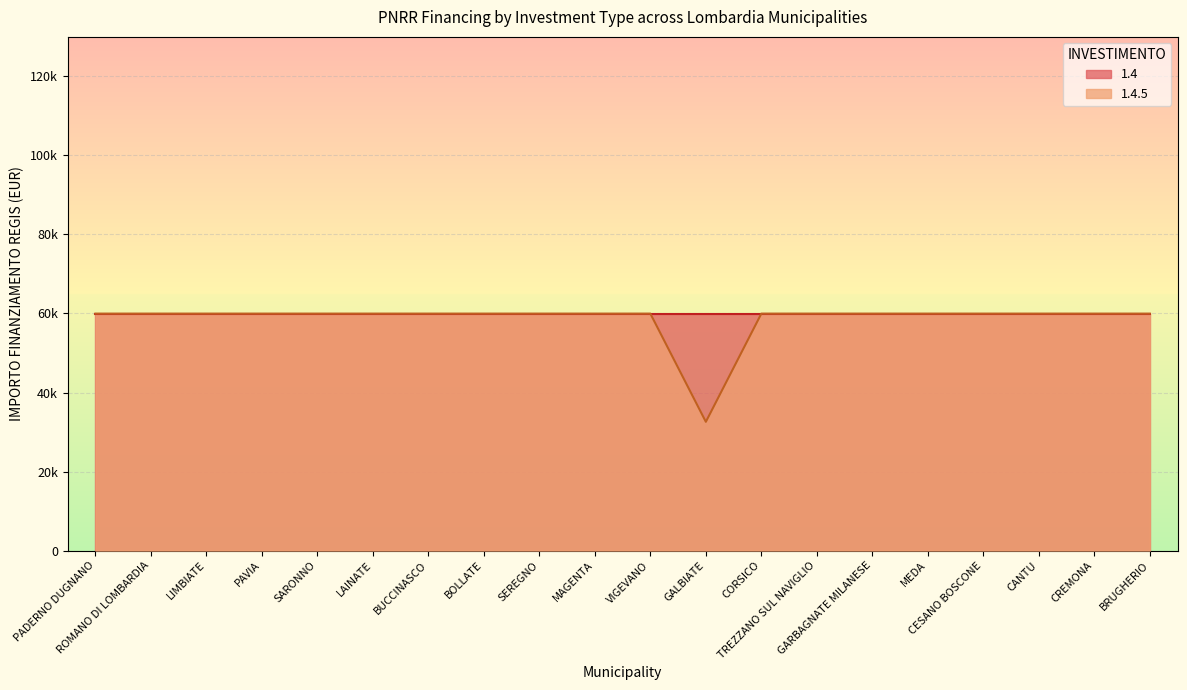

Does the chart display data point markers on the line(s)?

No